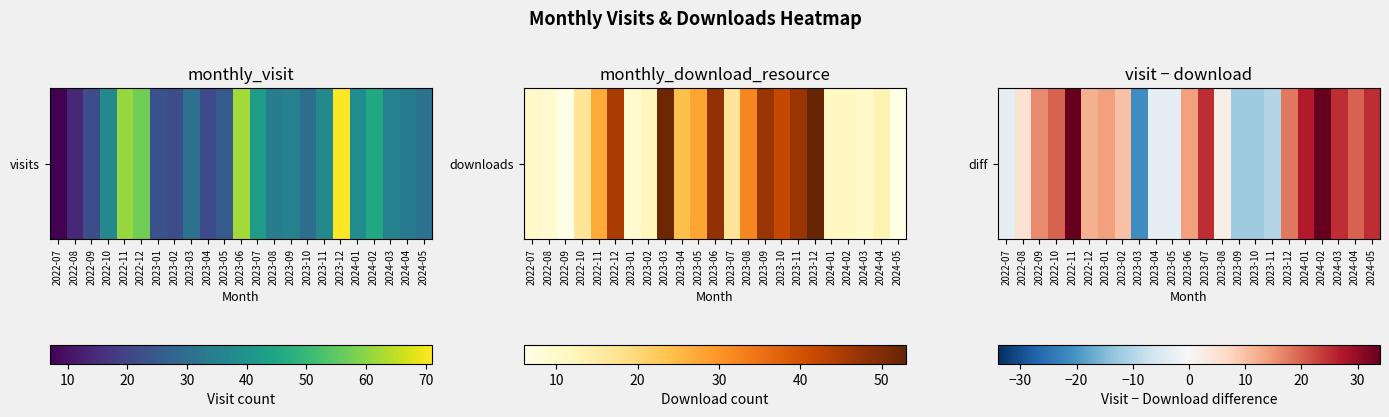

At which category does the chart reach its minimum across all series?

2023-03